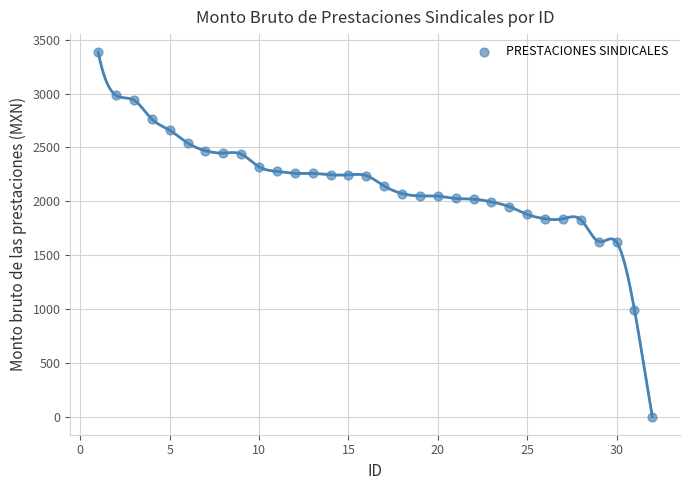

What is the range of Y values (max minus min)?

3384.0